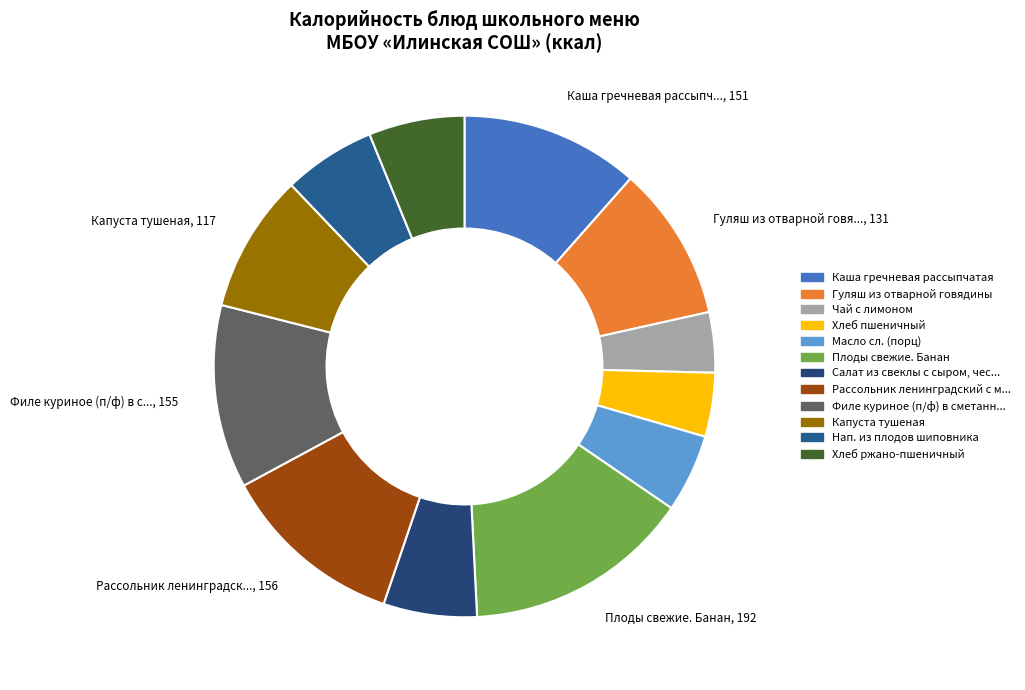

How many segments does this pie chart have?

12